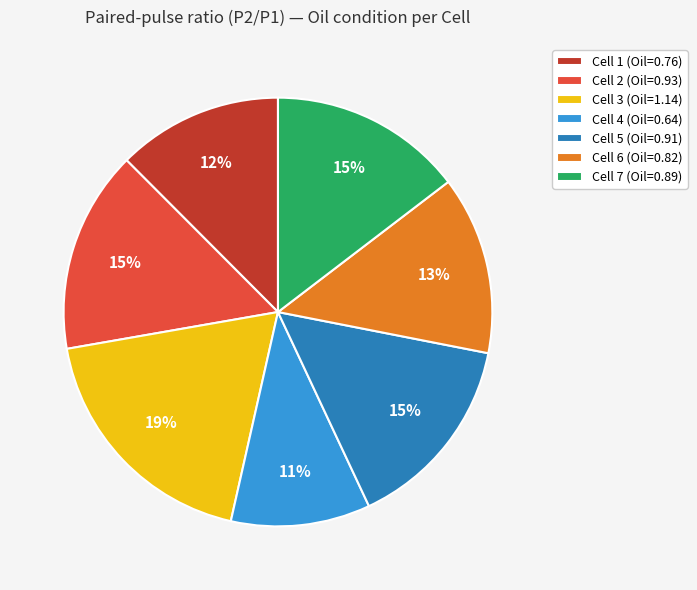

Combined, do Cell 1 (Oil=0.76) and Cell 7 (Oil=0.89) account for over 50%?

No